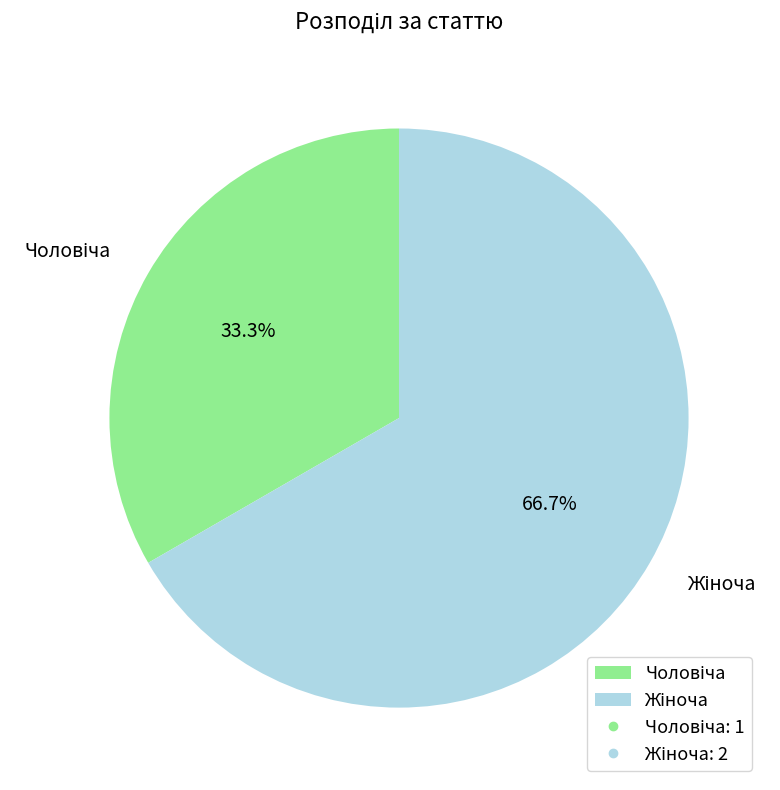

Is there a majority slice in this chart?

Yes